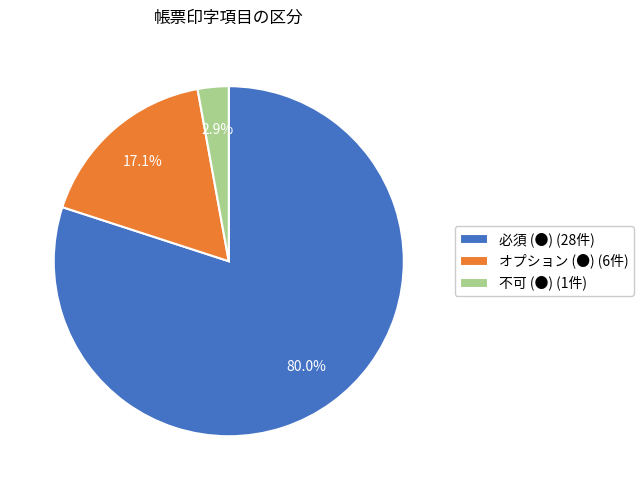

Which category has the biggest portion of the pie?

必須 (●)